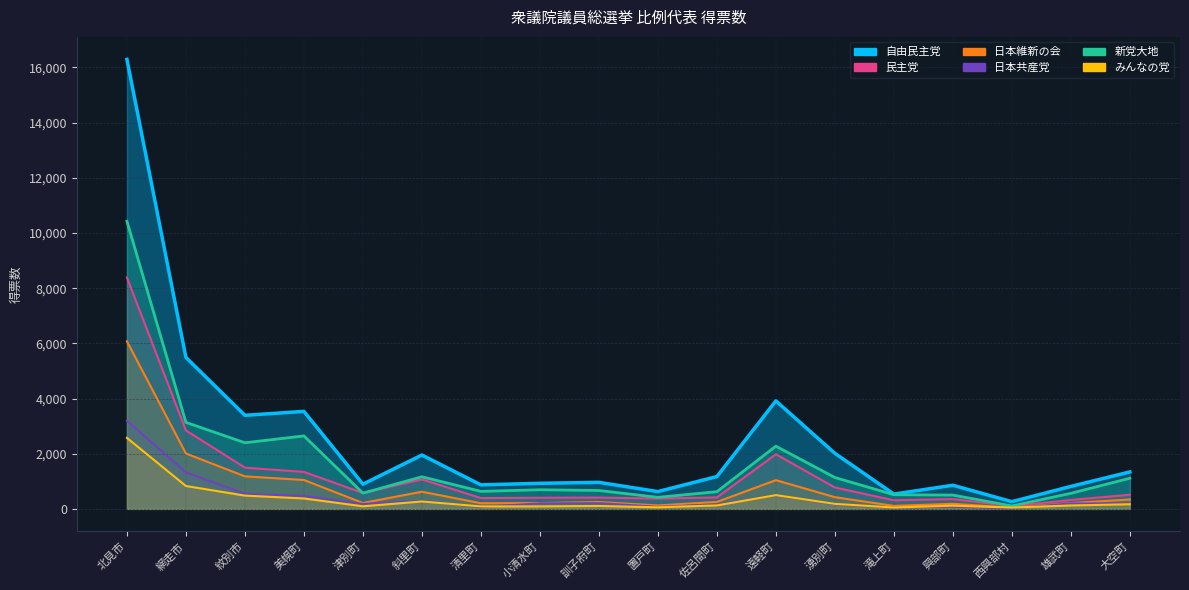

Which series has the largest range (max minus min)?

自由民主党